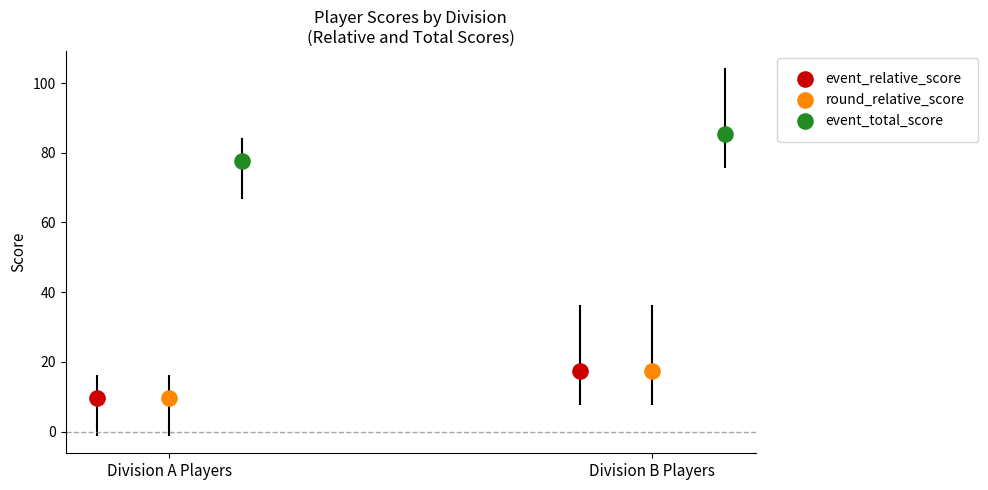

Which series has the largest total across all categories?

event_total_score